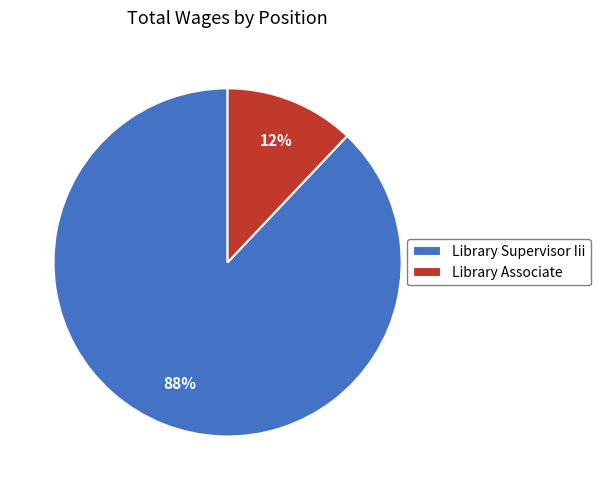

Is there any slice that represents more than half of the pie?

Yes